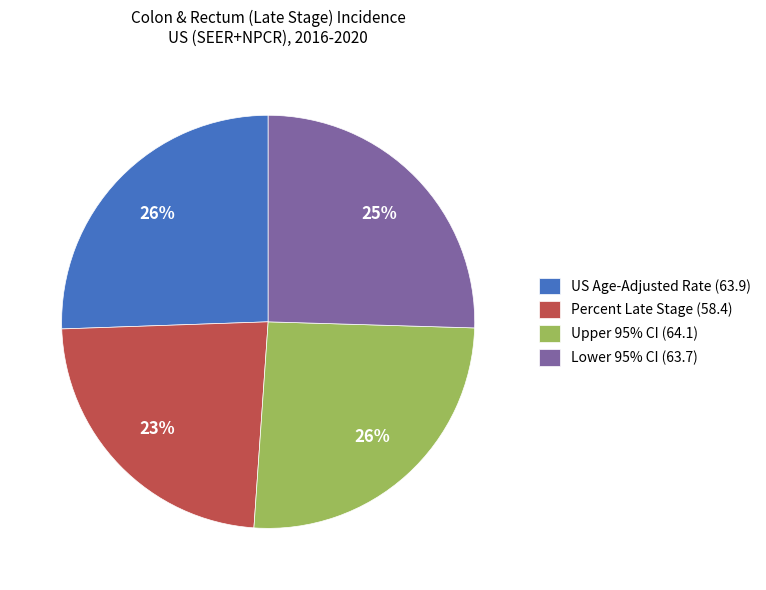

Which category has the smallest portion of the pie?

Percent Late Stage (58.4)